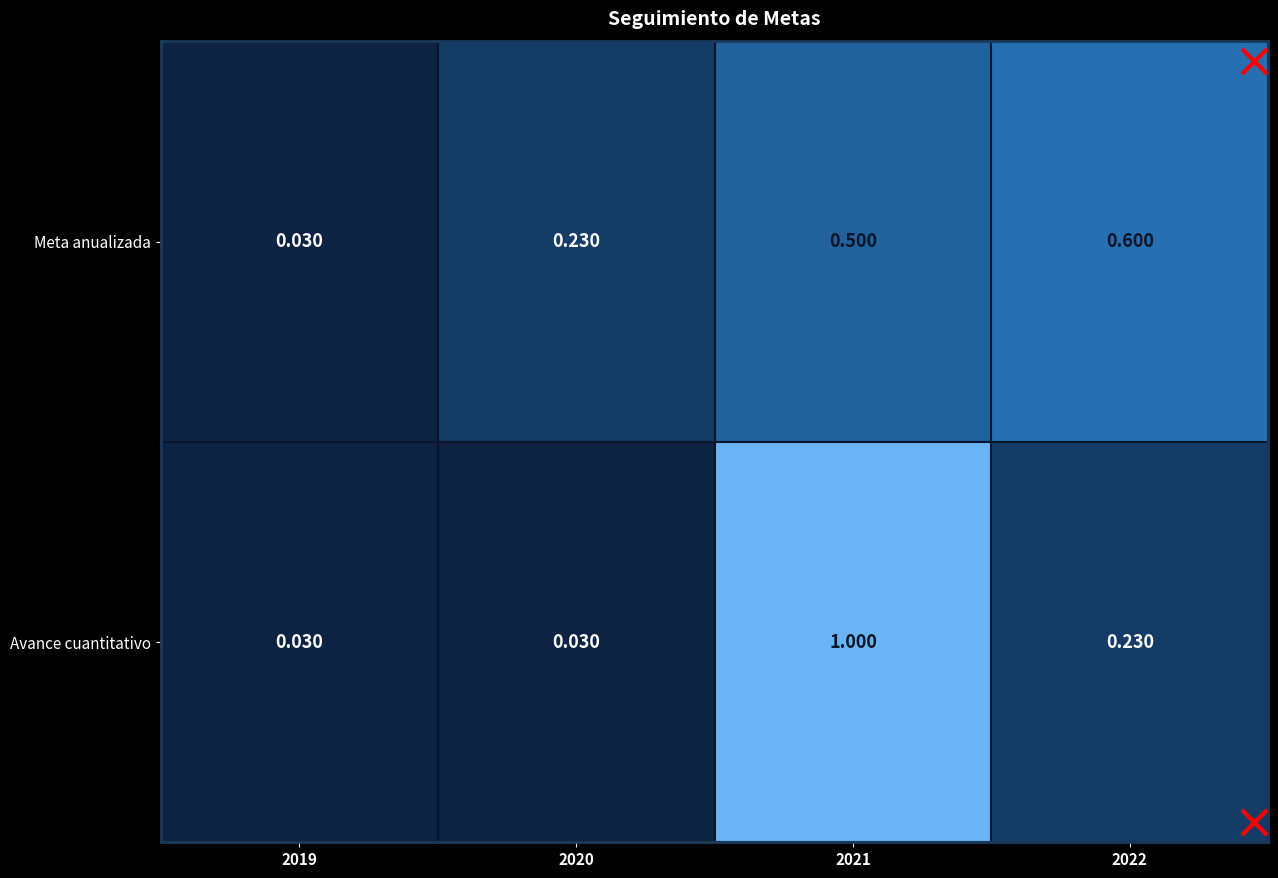

Rank the series by their average value, from highest to lowest.

Meta anualizada, Avance cuantitativo